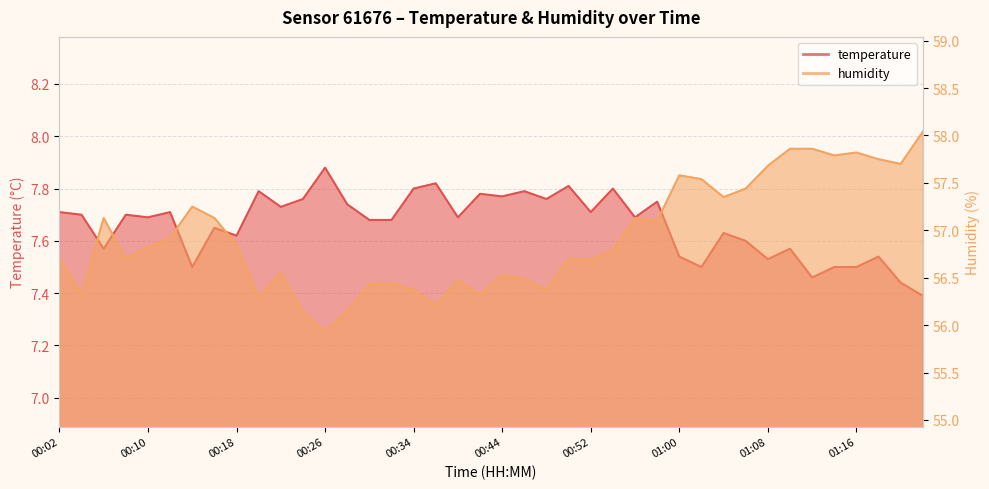

Reading left to right, transcribe all the data shown in this chart.

temperature: 00:02=7.7	00:03=7.7	00:05=7.6	00:08=7.7	00:10=7.7	00:11=7.7	00:15=7.5	00:16=7.7	00:18=7.6	00:19=7.8	00:23=7.7	00:24=7.8	00:26=7.9	00:29=7.7	00:31=7.7	00:32=7.7	00:34=7.8	00:37=7.8	00:39=7.7	00:40=7.8	00:44=7.8	00:45=7.8	00:47=7.8	00:50=7.8	00:52=7.7	00:53=7.8	00:55=7.7	00:58=7.8	01:00=7.5	01:01=7.5	01:05=7.6	01:06=7.6	01:08=7.5	01:11=7.6	01:13=7.5	01:14=7.5	01:16=7.5	01:19=7.5	01:21=7.4	01:22=7.4
humidity: 00:02=56.7	00:03=56.3	00:05=57.1	00:08=56.7	00:10=56.8	00:11=56.9	00:15=57.2	00:16=57.1	00:18=56.9	00:19=56.3	00:23=56.5	00:24=56.1	00:26=55.9	00:29=56.1	00:31=56.4	00:32=56.4	00:34=56.4	00:37=56.2	00:39=56.5	00:40=56.3	00:44=56.5	00:45=56.5	00:47=56.4	00:50=56.7	00:52=56.7	00:53=56.8	00:55=57.1	00:58=57.1	01:00=57.6	01:01=57.5	01:05=57.4	01:06=57.4	01:08=57.7	01:11=57.9	01:13=57.9	01:14=57.8	01:16=57.8	01:19=57.8	01:21=57.7	01:22=58.0